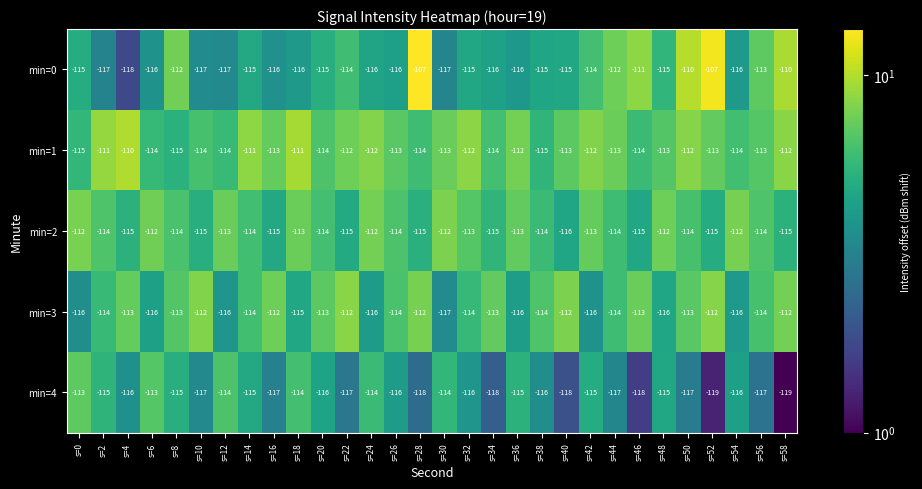

What is the sum of all min=2 values?

-3414